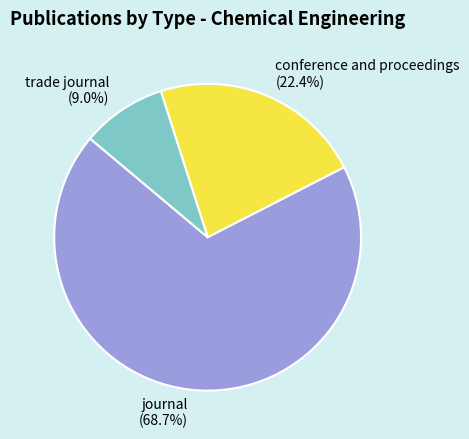

To the nearest percent, what portion does journal represent?

69%